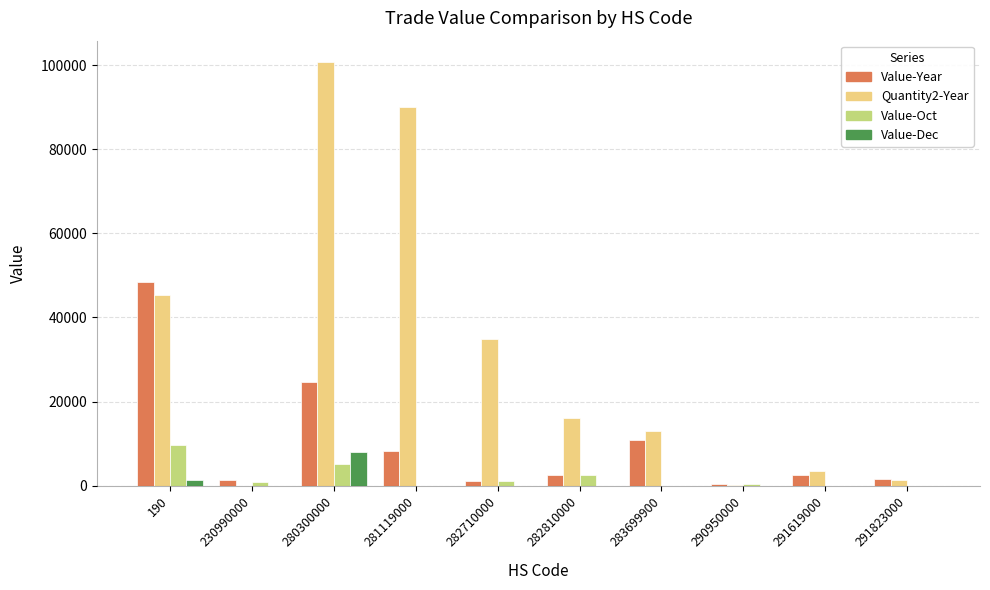

Which series has the largest total across all categories?

Quantity2-Year